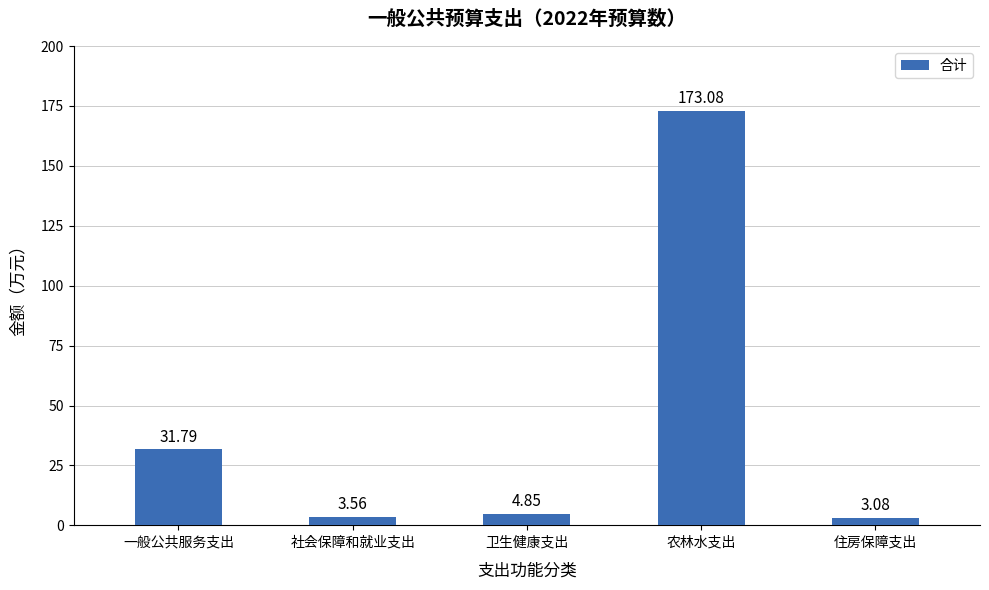

What position from the right is 一般公共服务支出?

5